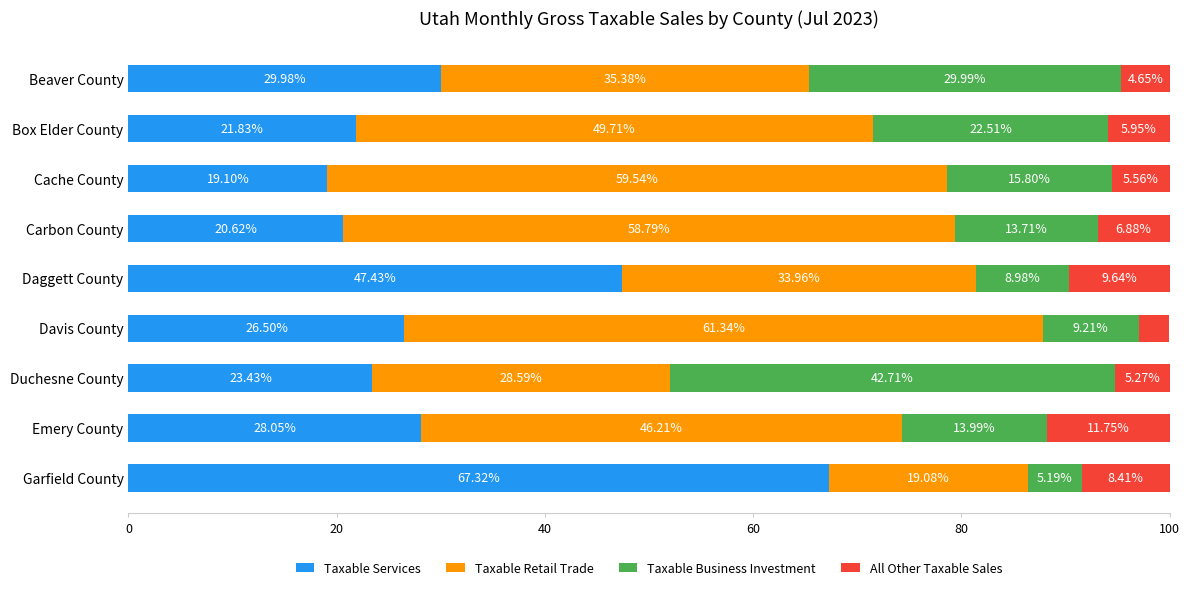

Which category has the highest value in the Taxable Services series?

Garfield County